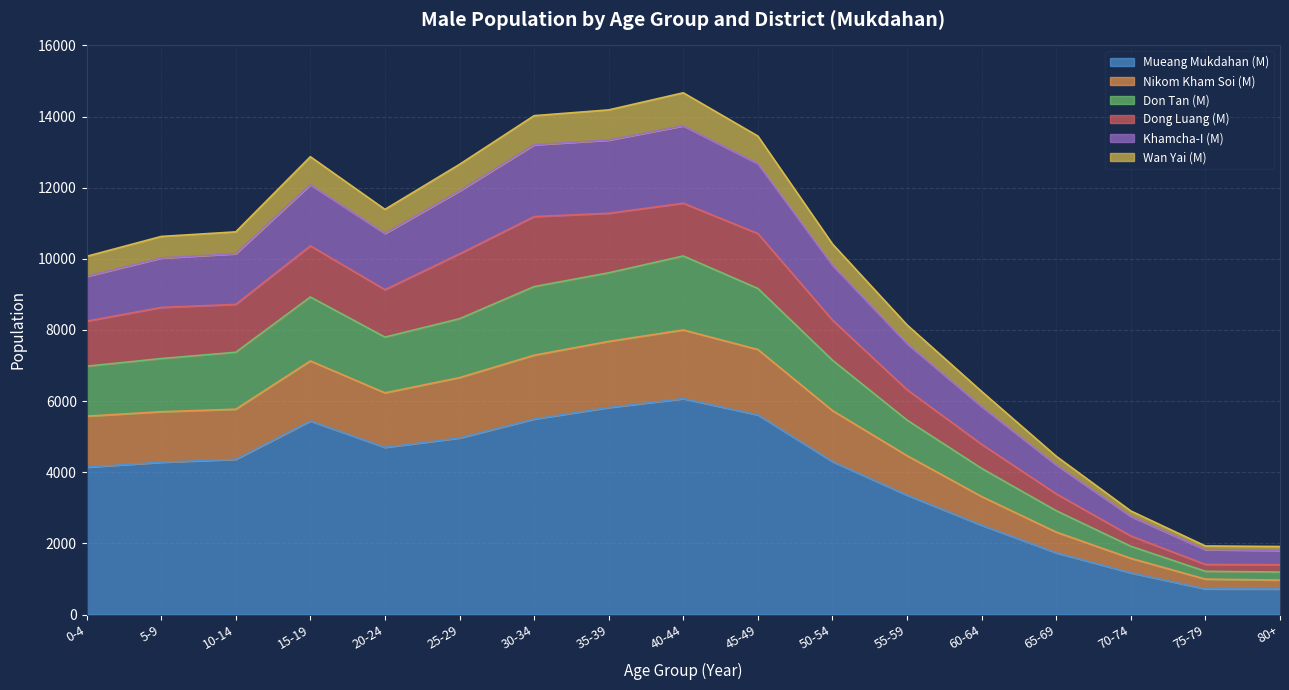

What is the lowest value of the Mueang Mukdahan (M) series?

718